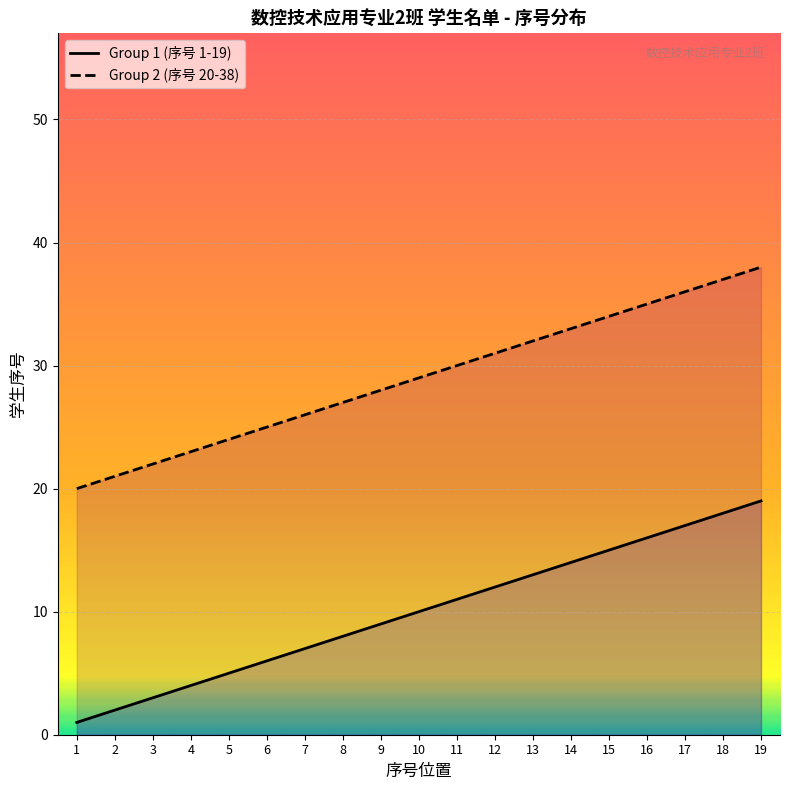

Rank the series at 12 from highest to lowest value.

Group 2 (序号 20-38), Group 1 (序号 1-19)